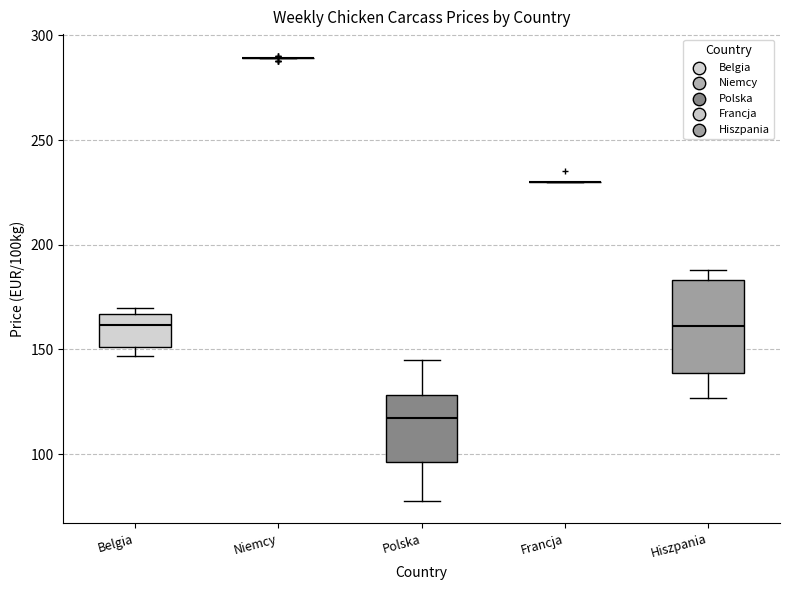

Reading left to right, transcribe this box plot: for each box, give where its median line is, the range the box spans, and where its two whiskers end, as read against the y-axis. The values are not printed on the chart, so give them approximately, as read against the axis.

Belgia: median 160, box 150 to 165, whiskers 145 to 170
Niemcy: box collapsed to a line at 290, whiskers 290 to 290
Polska: median 115, box 95 to 130, whiskers 80 to 145
Francja: box collapsed to a line at 230, whiskers 230 to 230
Hiszpania: median 160, box 140 to 185, whiskers 125 to 190